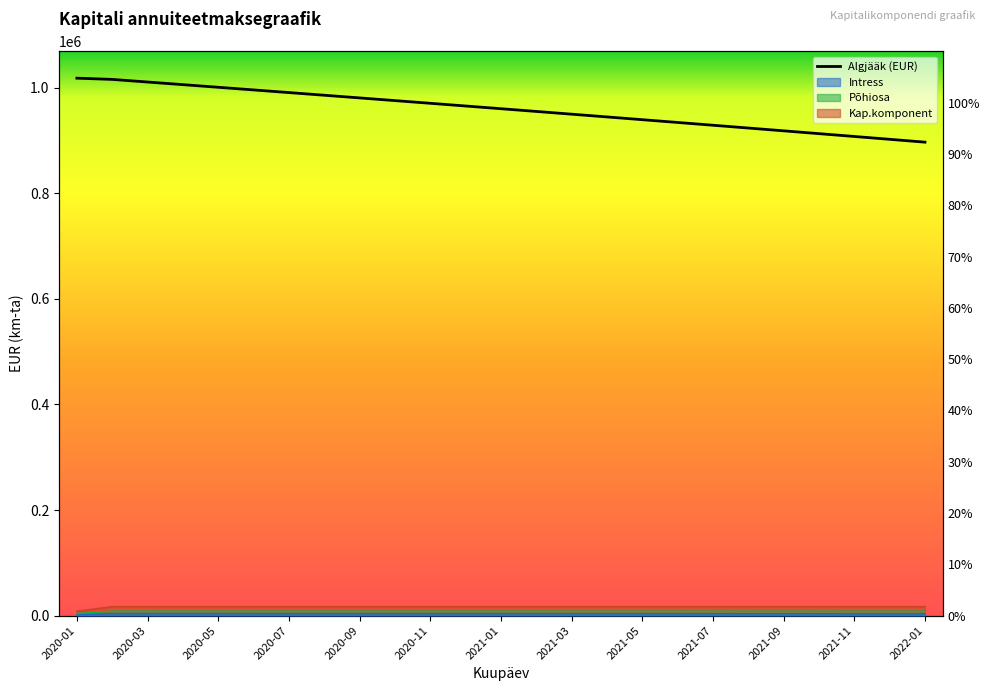

What is the difference between the maximum and second lowest values?

115849.6